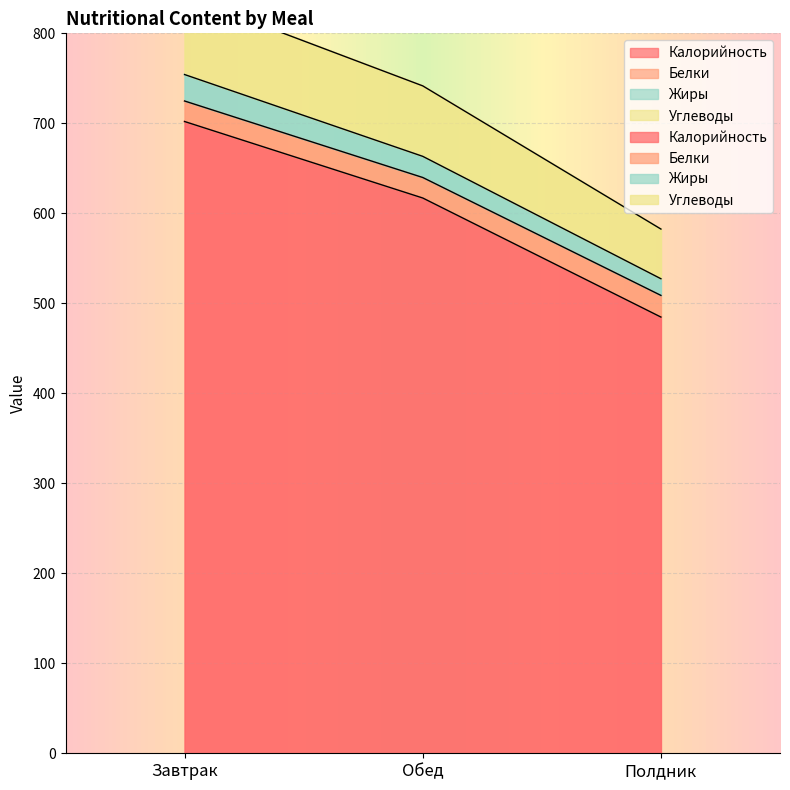

What is the spread (max minus min) of values at Завтрак?

139.5